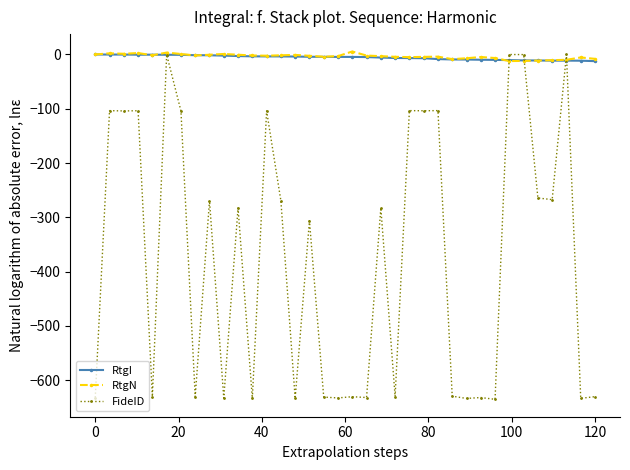

What is the smallest value displayed?

-635.3